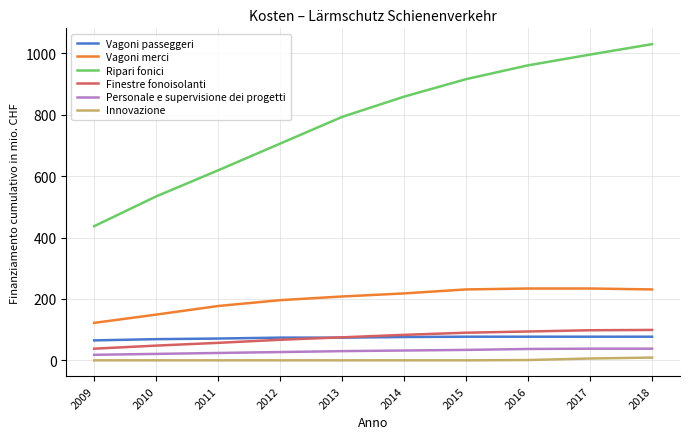

What is the difference between the maximum and minimum values in the Ripari fonici series?

593